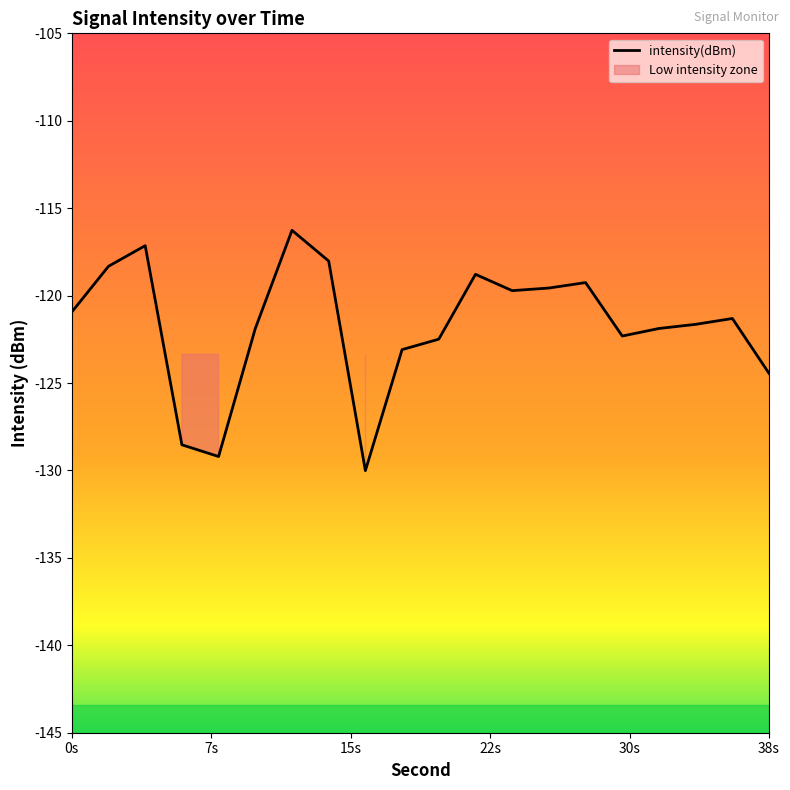

What is the difference between the second highest and second lowest values?

12.1